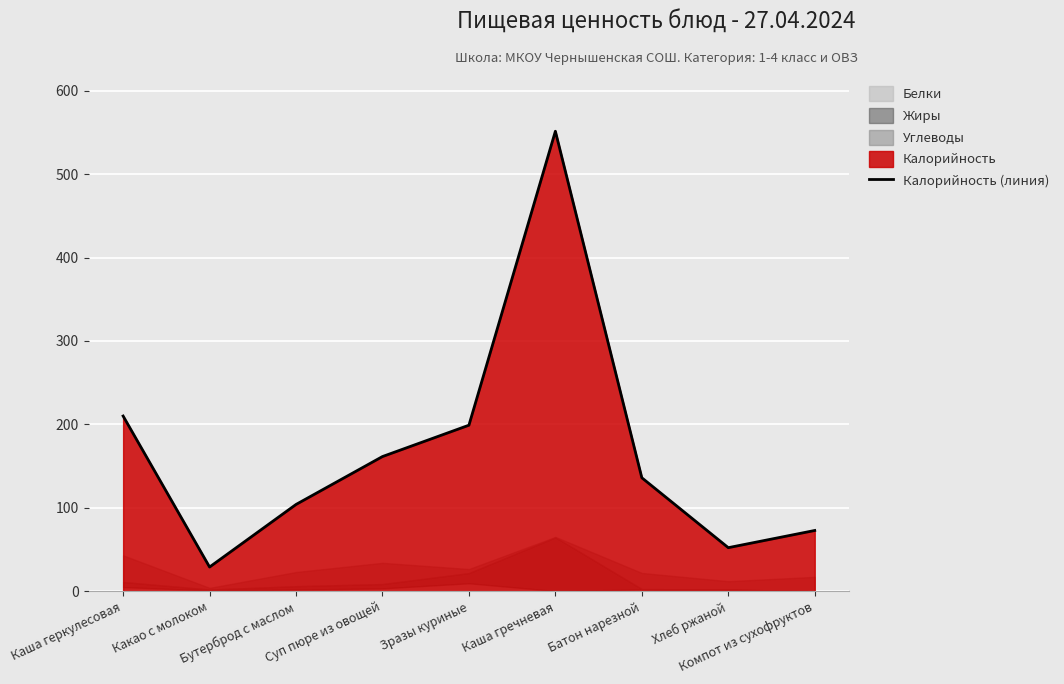

Reading left to right, transcribe all the data shown in this chart.

Каша геркулесовая=210.0	Какао с молоком=29.0	Бутерброд с маслом=104.0	Суп пюре из овощей=161.4	Зразы куриные=199.0	Каша гречневая=551.4	Батон нарезной=136.0	Хлеб ржаной=52.2	Компот из сухофруктов=72.8